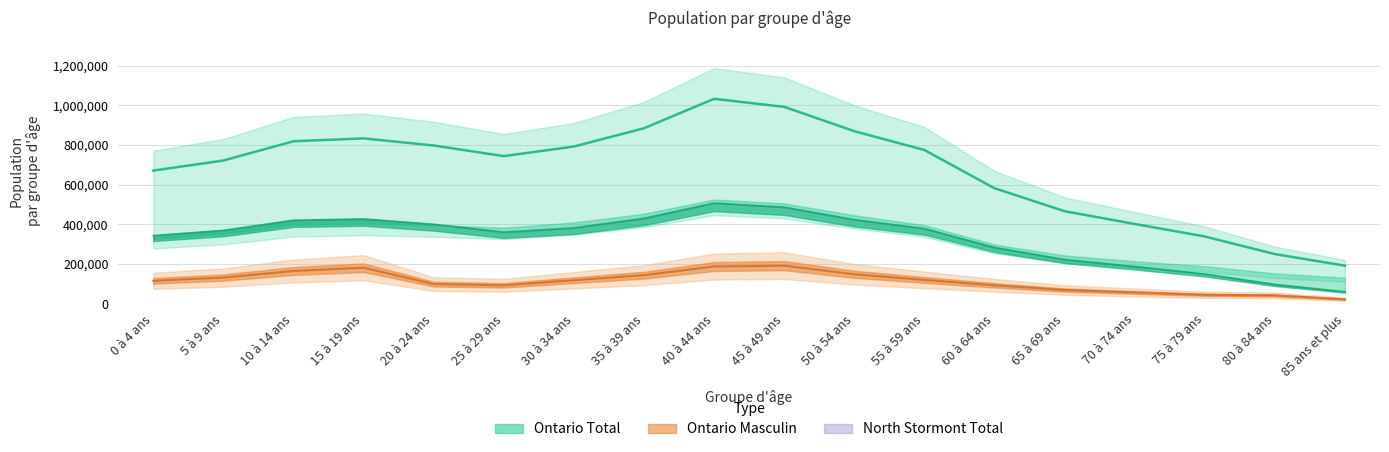

List the series in order of their peak value, lowest first.

North Stormont Total, Ontario Masculin, Ontario Total